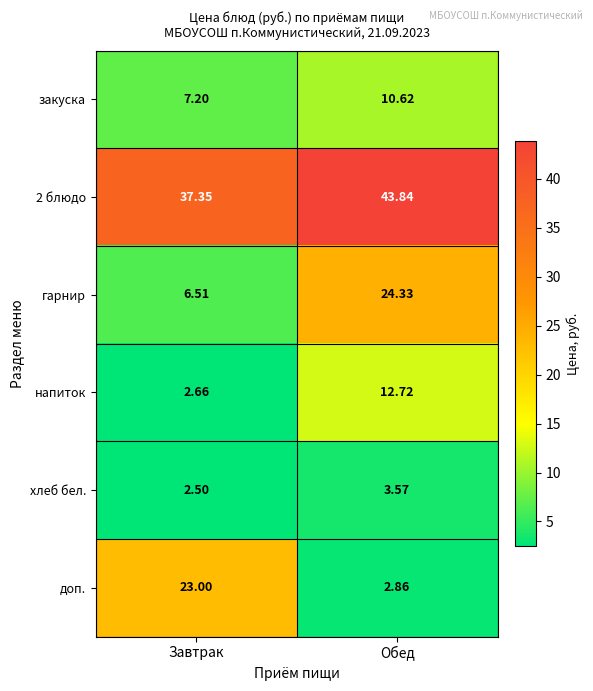

Which series has the largest range (max minus min)?

доп.